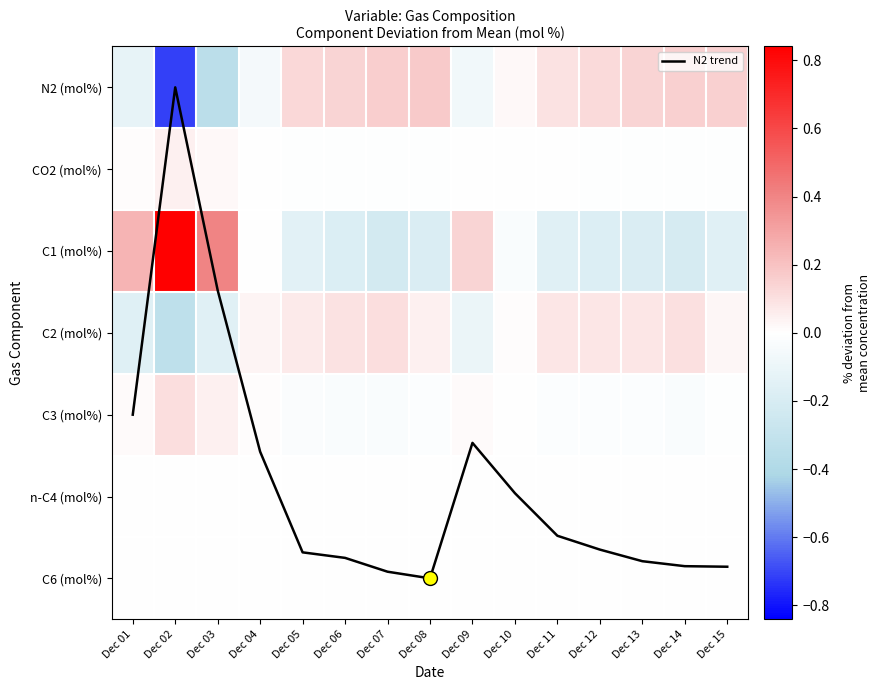

List the series in order of their peak value, highest first.

N2 trend, C1 (mol%), N2 (mol%), C2 (mol%), C3 (mol%), CO2 (mol%), C6 (mol%), n-C4 (mol%)